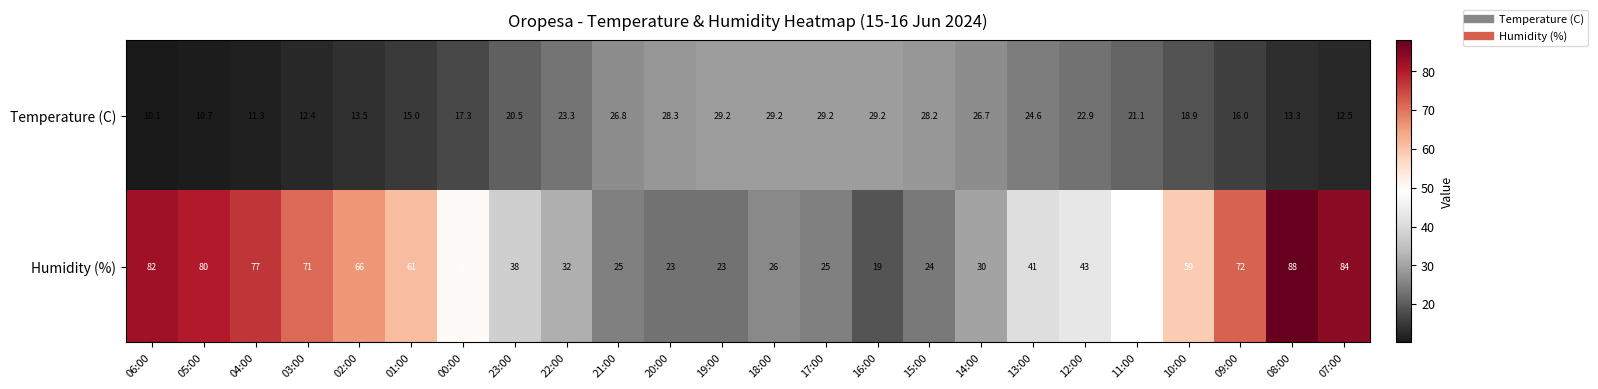

What is the difference between the Humidity (%) values at 17:00 and 22:00?

7.0